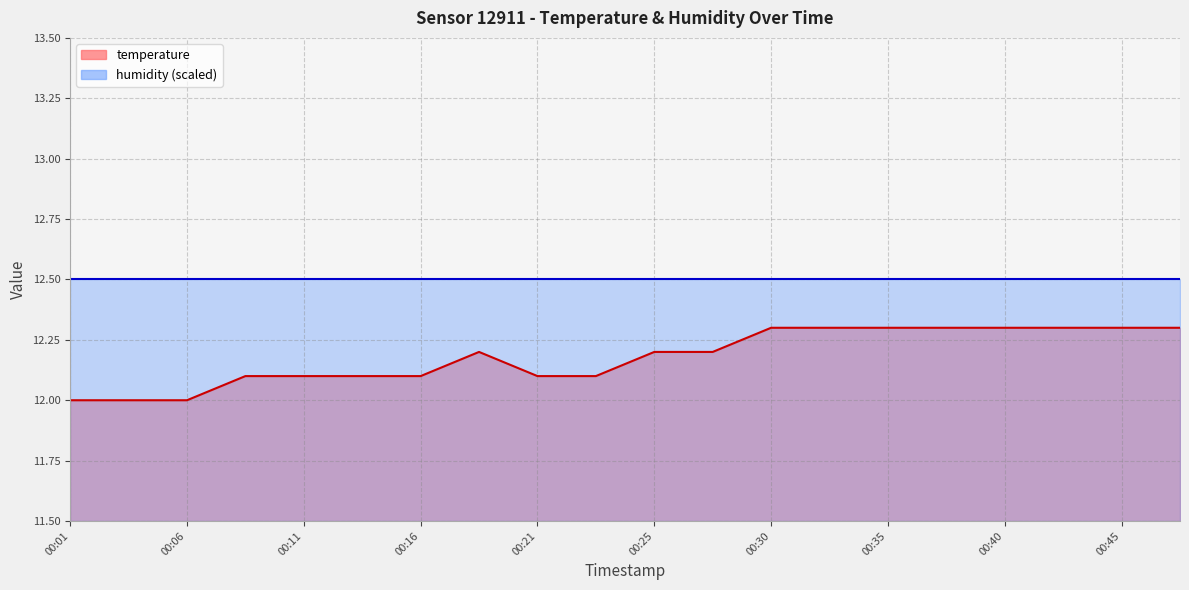

What is the change in value from 00:21 to 00:25?

+0.1